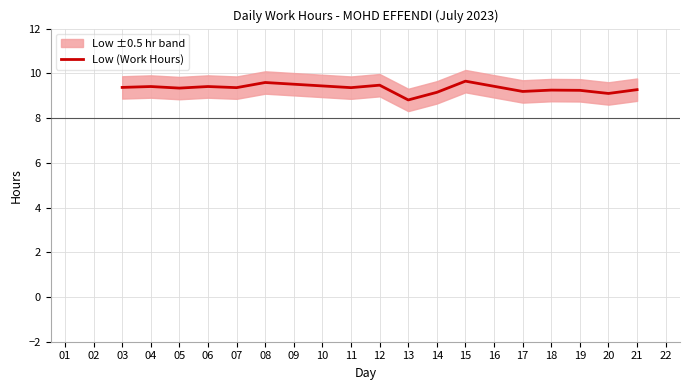

Is it true that Low (Work Hours) equals 9.2 at 18?

True